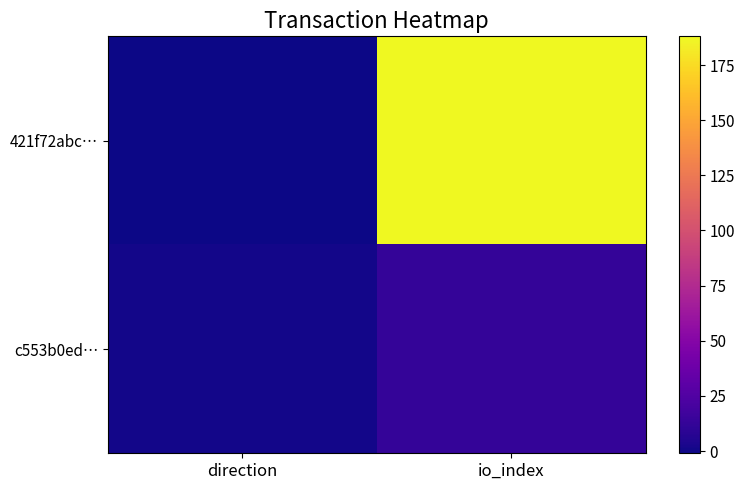

Count the number of data series in this chart.

2